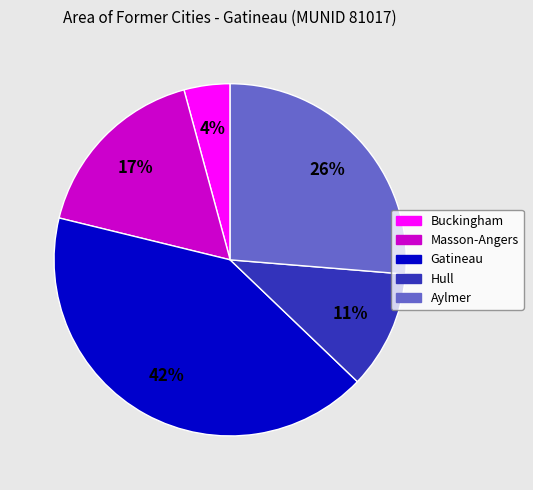

Is Gatineau the majority of the pie?

No